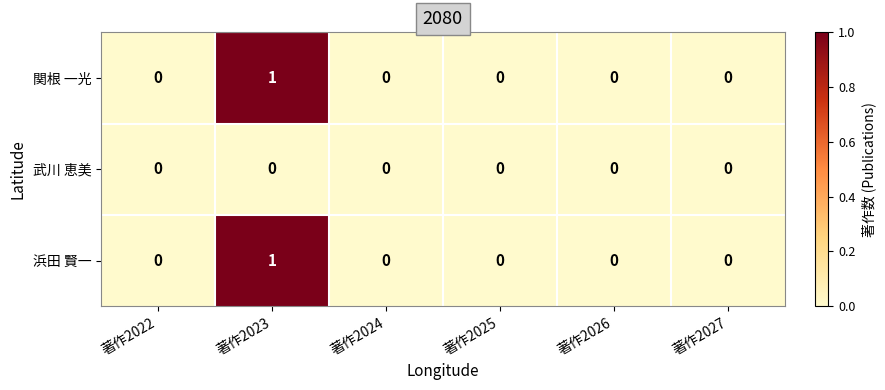

True or false: 関根 一光 has a value of 1 at 著作2023.

True